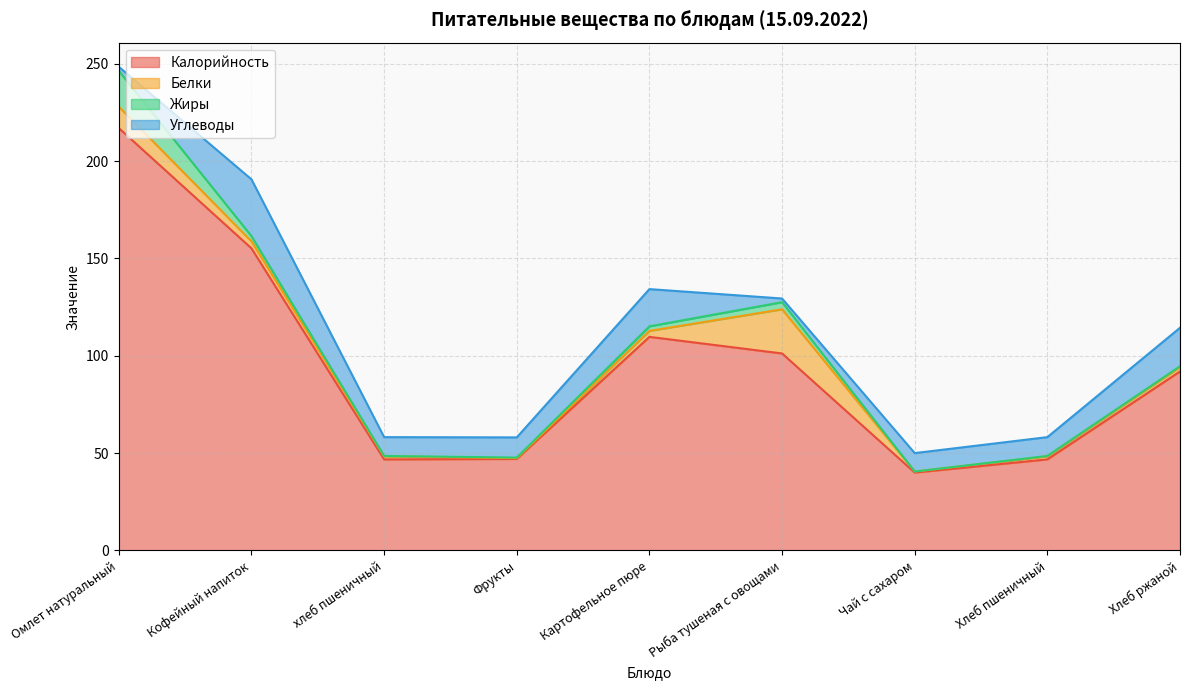

List the labels in order of Углеводы value, largest first.

Кофейный напиток, Хлеб ржаной, Картофельное пюре, Фрукты, хлеб пшеничный, Хлеб пшеничный, Чай с сахаром, Омлет натуральный, Рыба тушеная с овощами